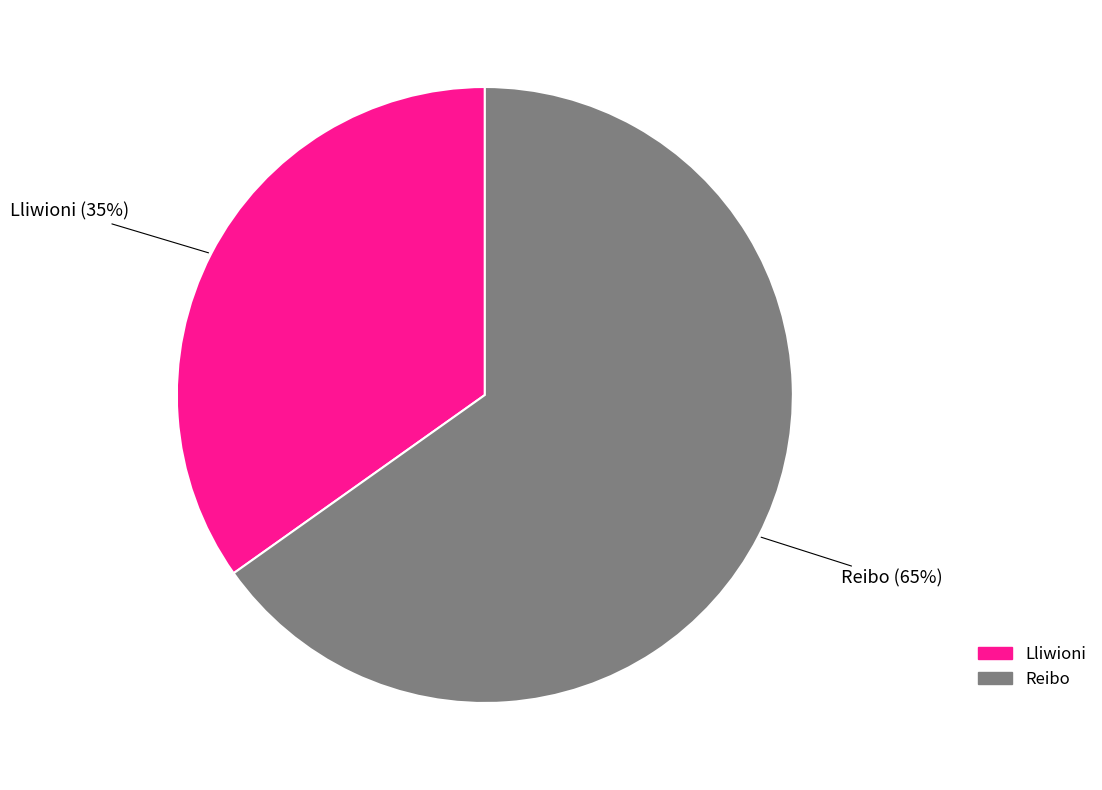

Which has a higher value, Lliwioni or Reibo?

Reibo